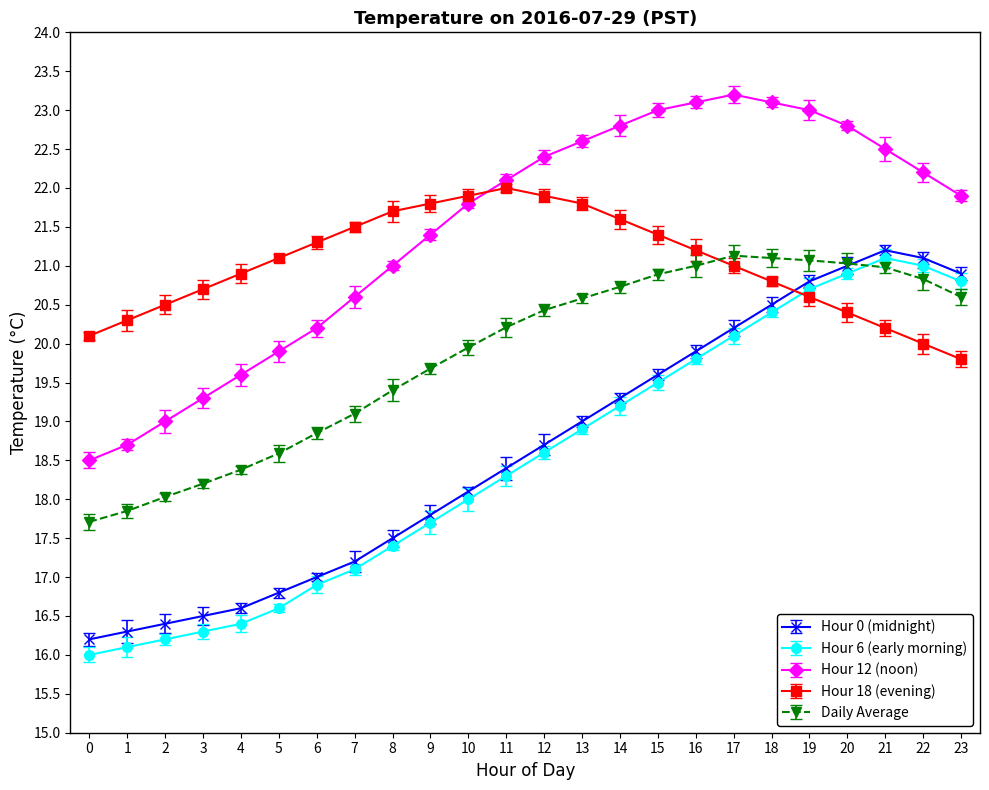

Which series changed the most between 3 and 10?

Hour 12 (noon)